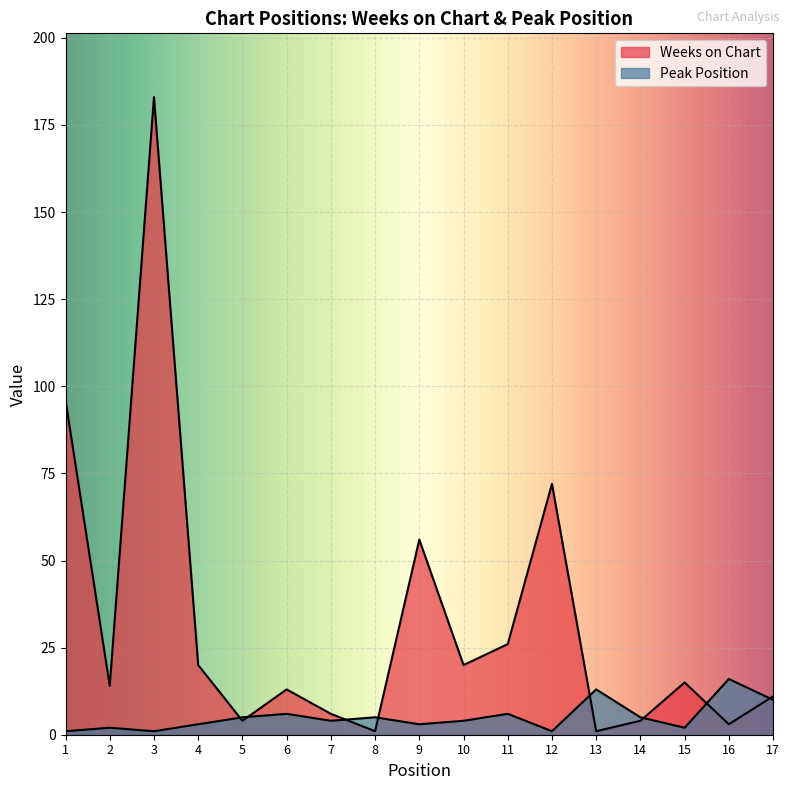

How many data points does each series have?

17